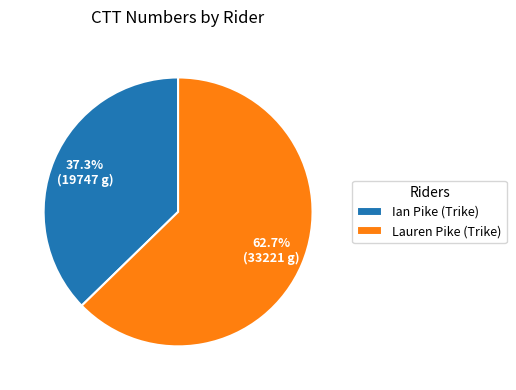

Which category has the smallest portion of the pie?

Ian Pike (Trike)